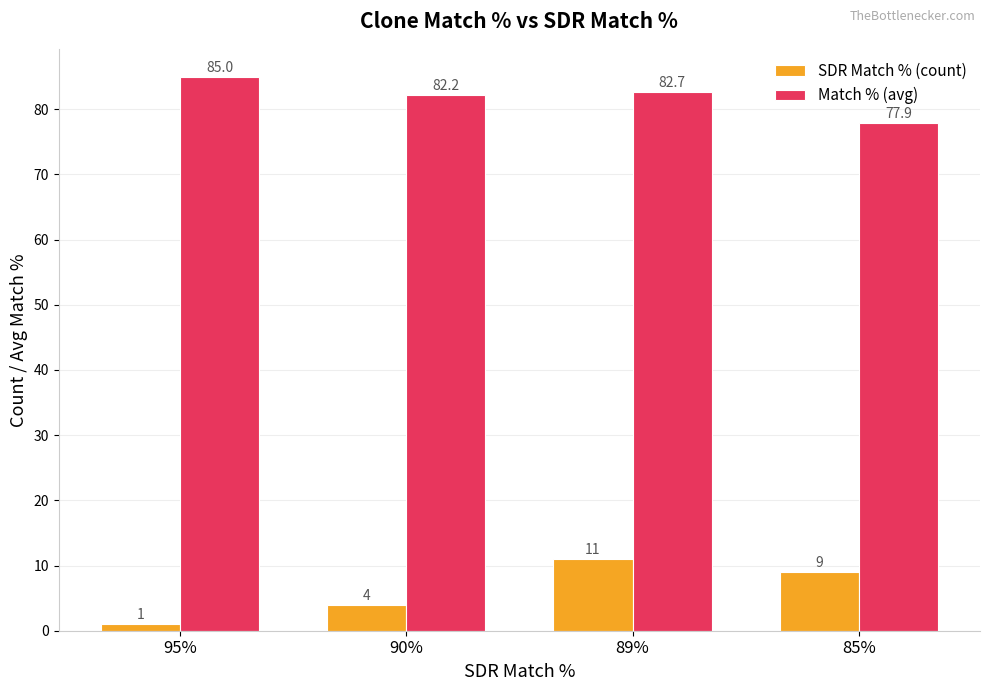

What is the difference between the second highest and minimum values in the SDR Match % (count) series?

8.0